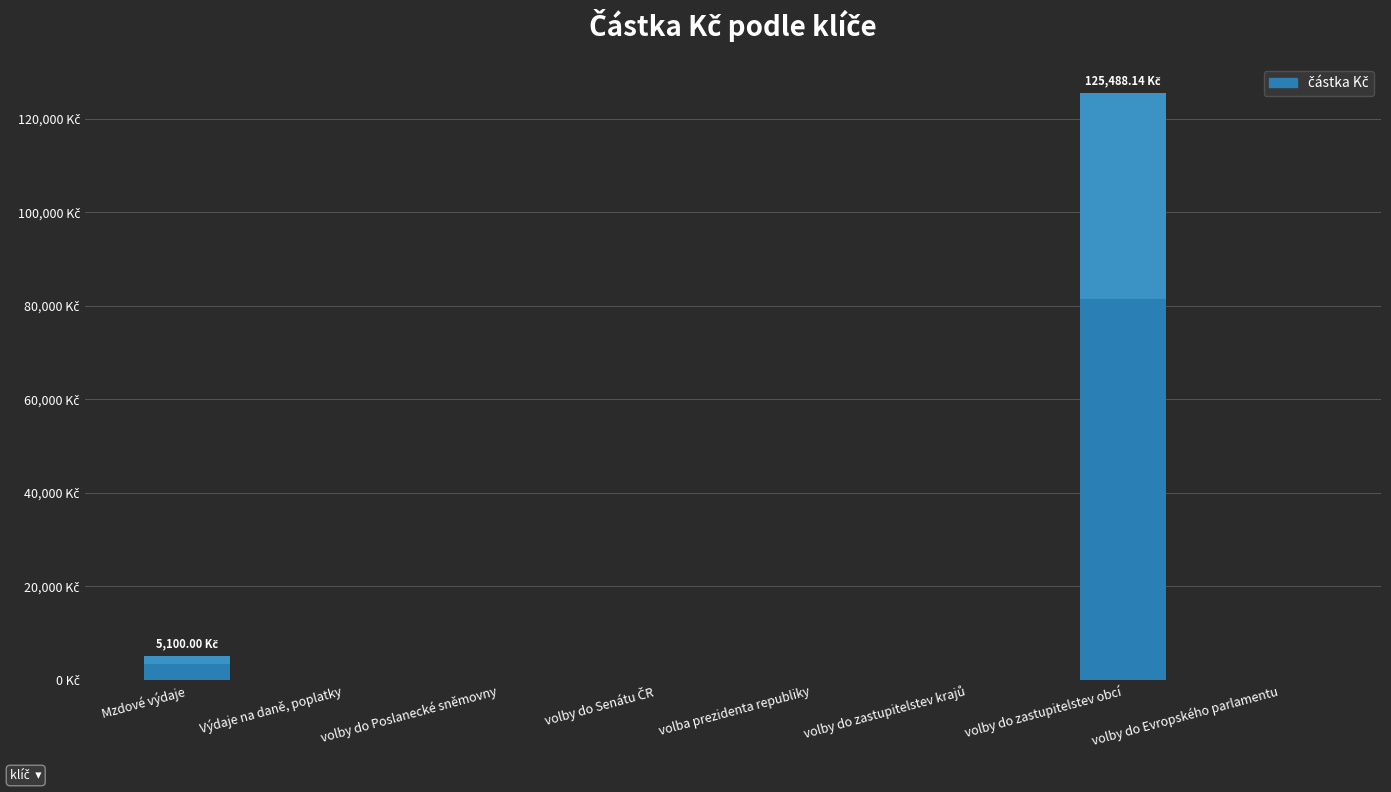

What is the change in value from Mzdové výdaje to volby do Senátu ČR?

-5100.0